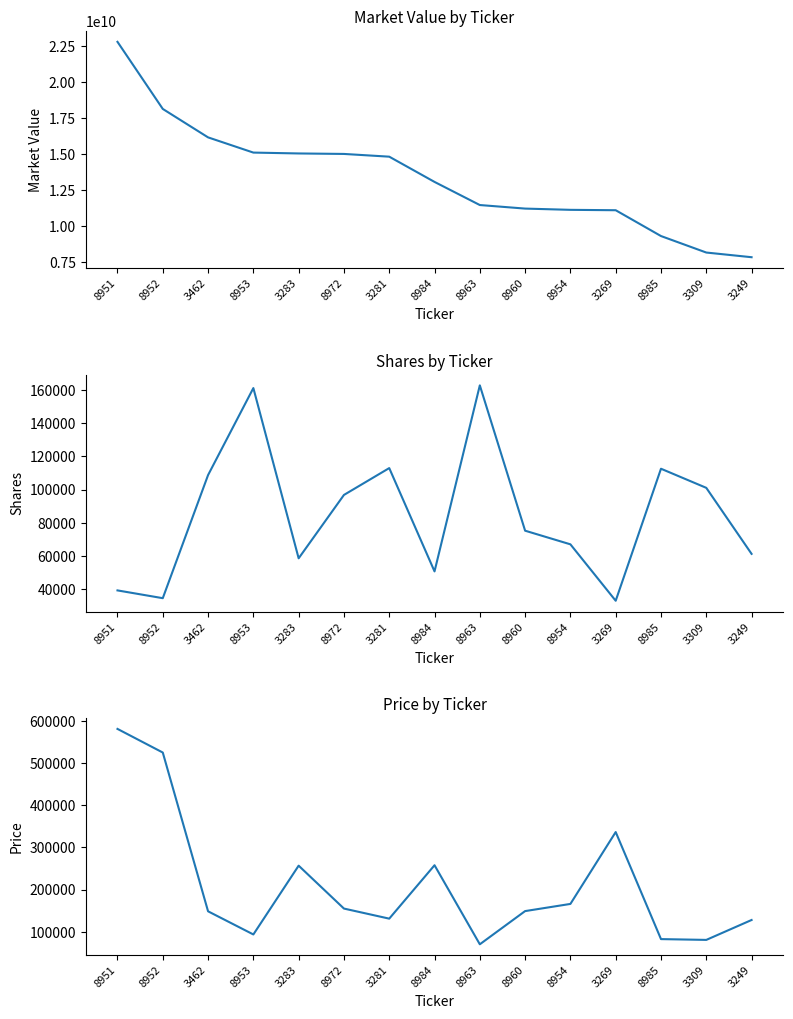

What is the difference between the maximum and second lowest values in the Shares series?

128256